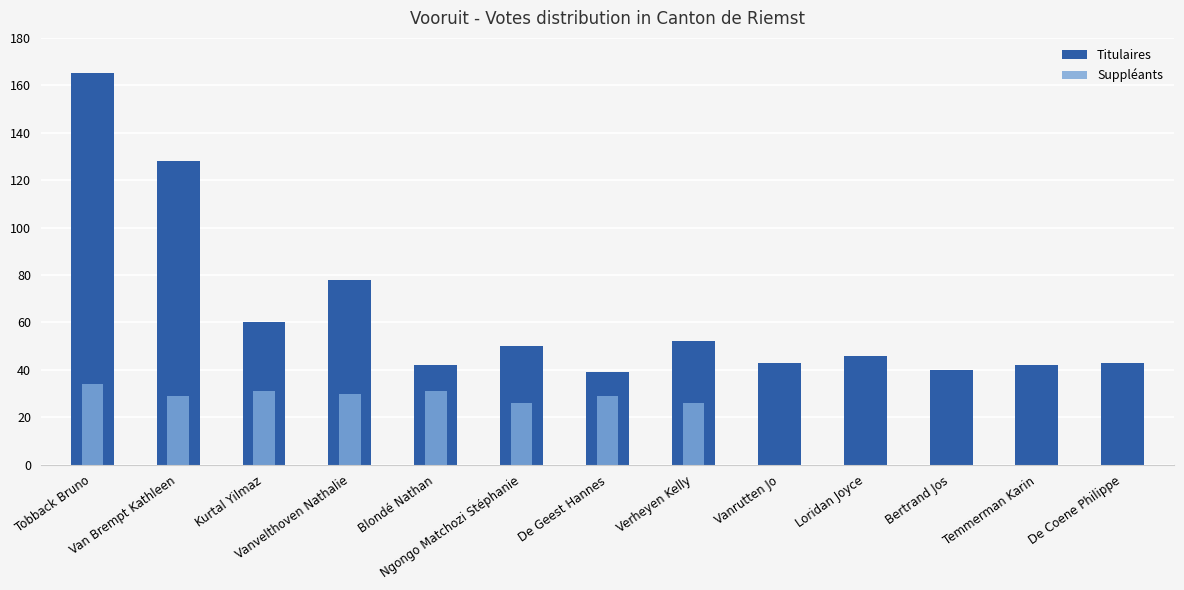

Rank the categories by value from highest to lowest.

Tobback Bruno, Van Brempt Kathleen, Vanvelthoven Nathalie, Kurtal Yilmaz, Verheyen Kelly, Ngongo Matchozi Stéphanie, Loridan Joyce, Vanrutten Jo, De Coene Philippe, Blondé Nathan, Temmerman Karin, Bertrand Jos, De Geest Hannes